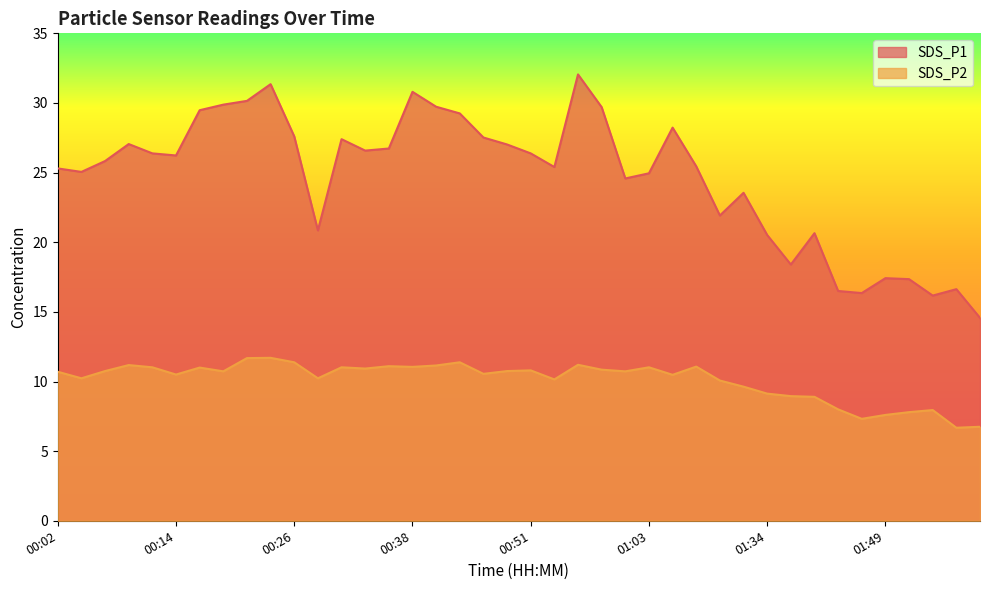

Rank the series by their maximum value, from highest to lowest.

SDS_P1, SDS_P2